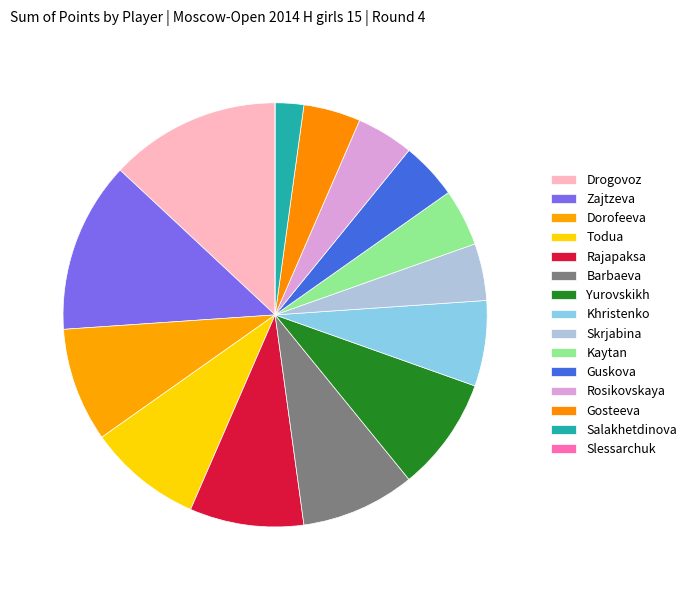

What is the smallest slice in the pie chart?

Slessarchuk Yelena